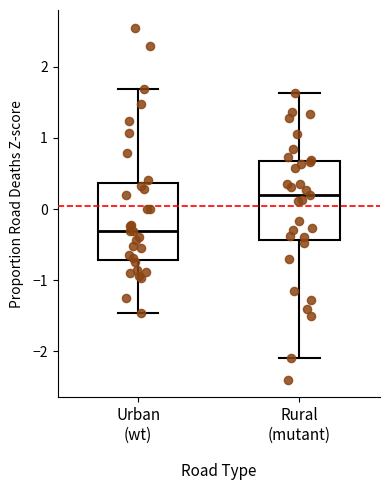

Which box's median line is the highest?

Rural (mutant)